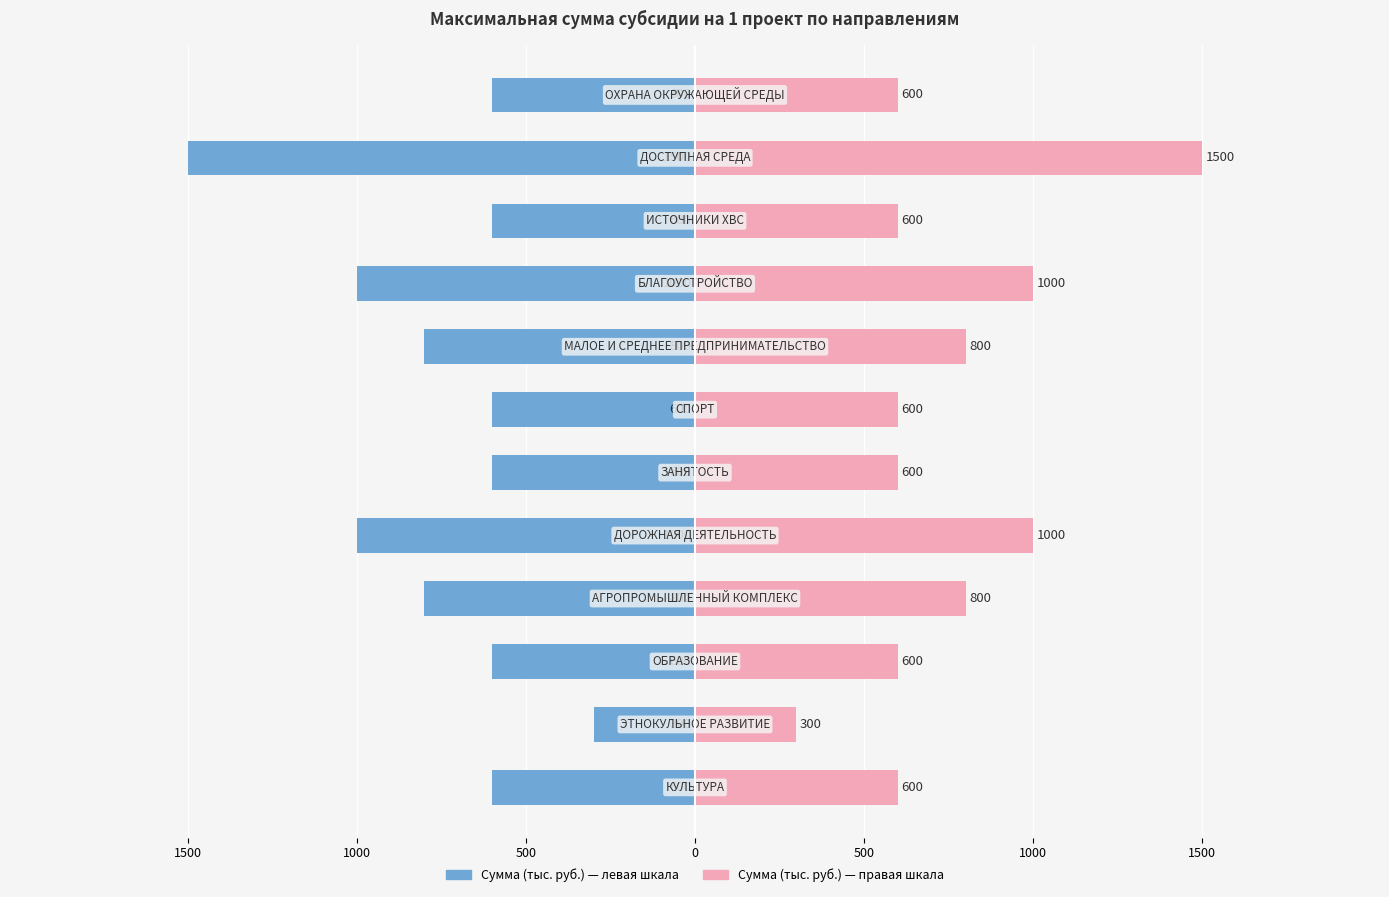

What is the average value?

750